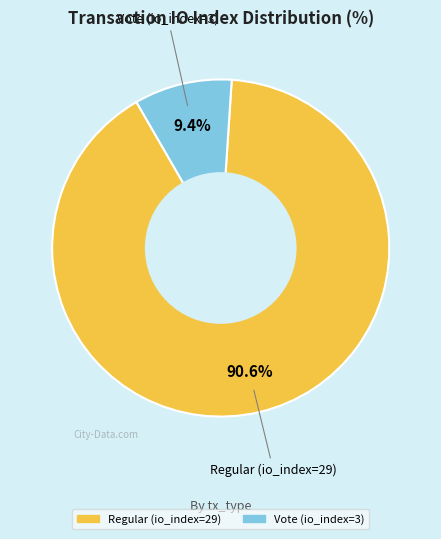

To the nearest percent, what is the difference between the largest and smallest slice percentages?

81%